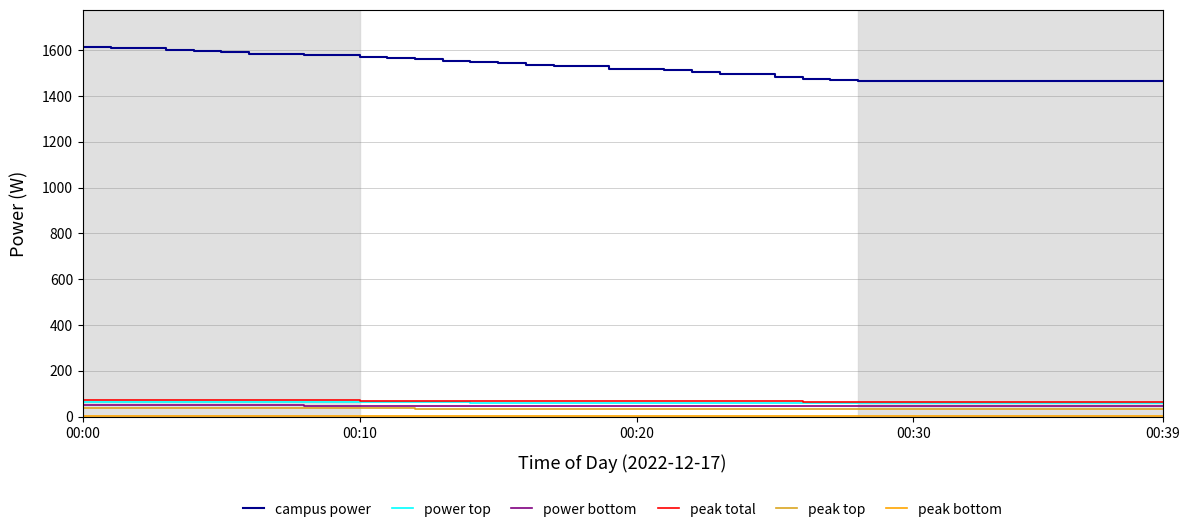

How many values in the power bottom series are below 47?

19